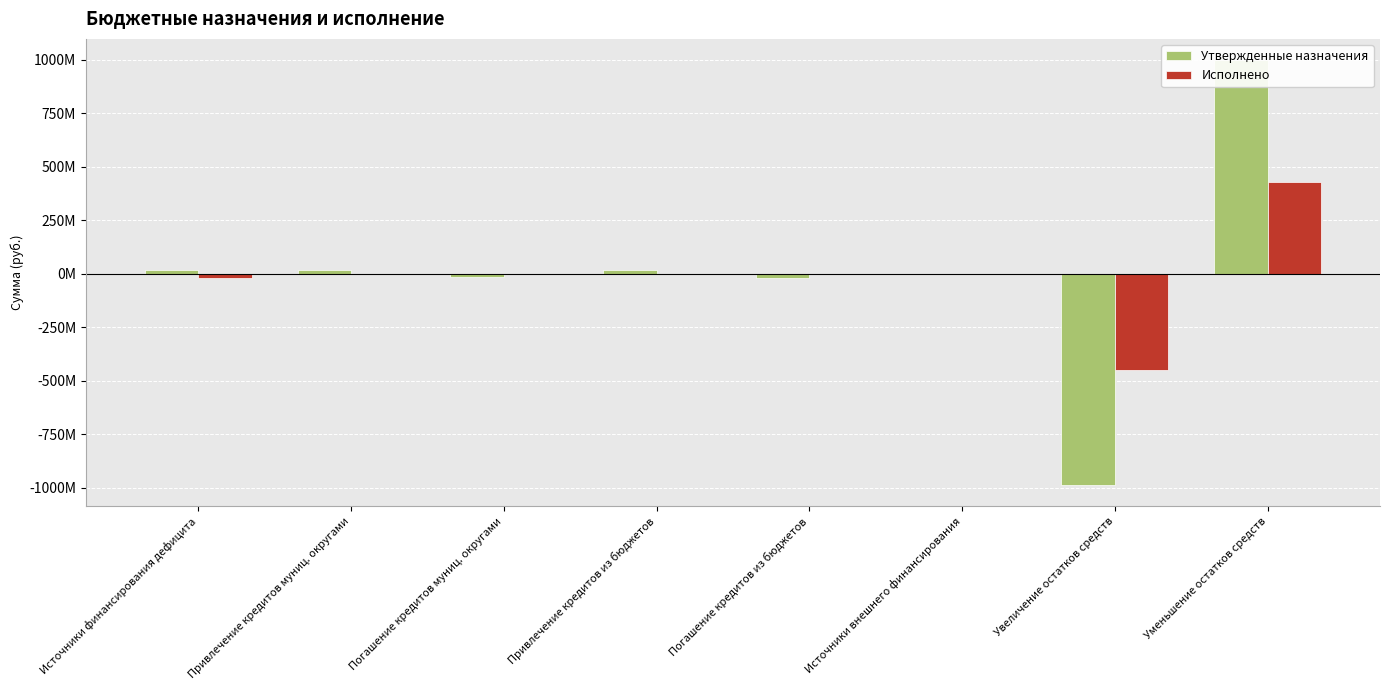

What is the spread (max minus min) of values at Привлечение кредитов муниц. округами?

17800000.0